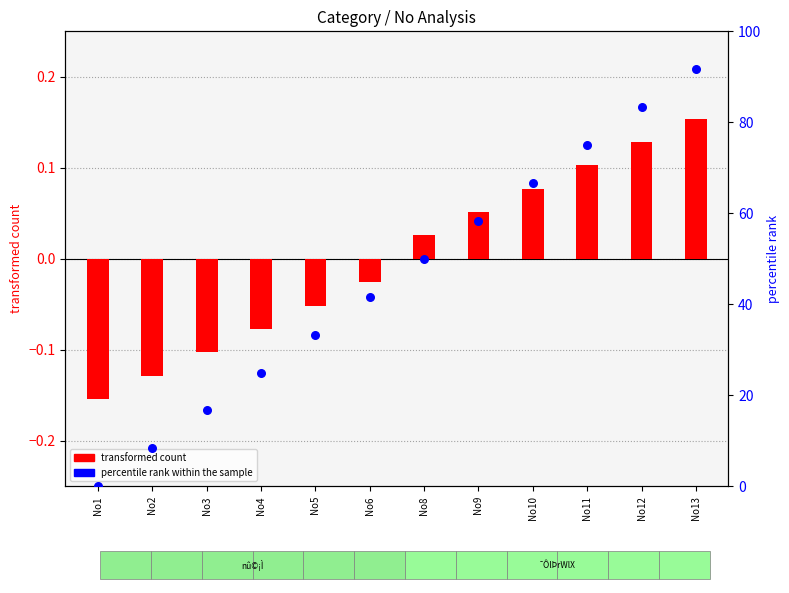

What is the total value across all series at No11?

75.1